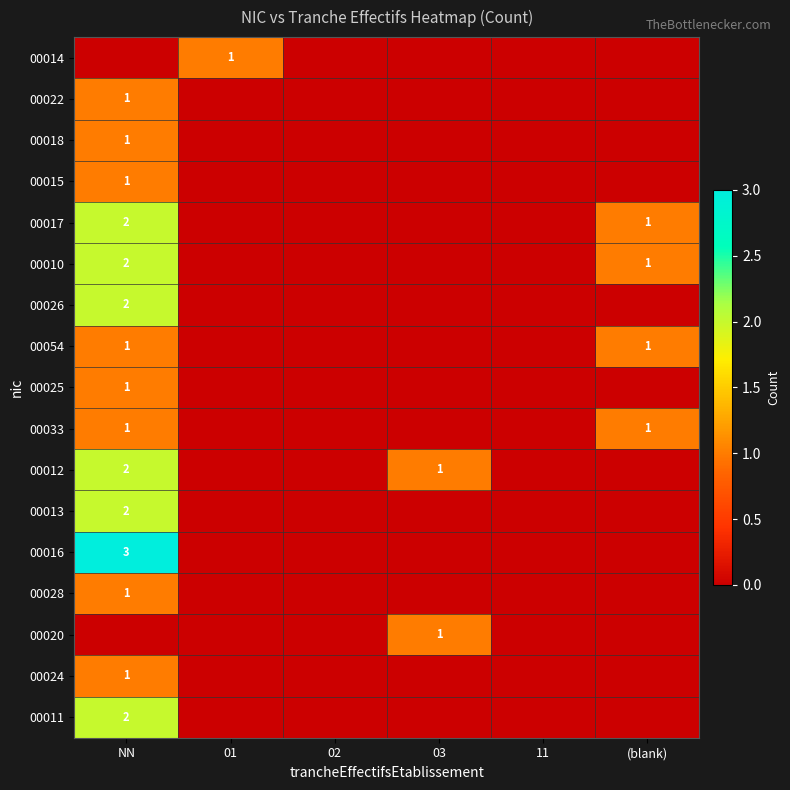

At which category does the chart reach its minimum across all series?

NN